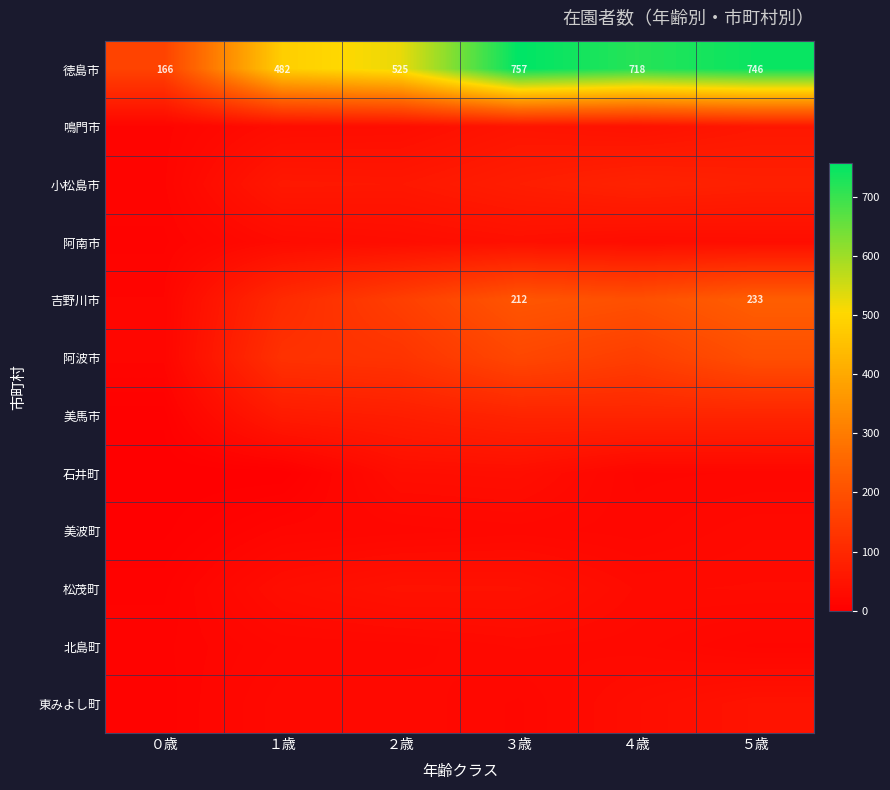

At which category is the sum across all series the highest?

５歳